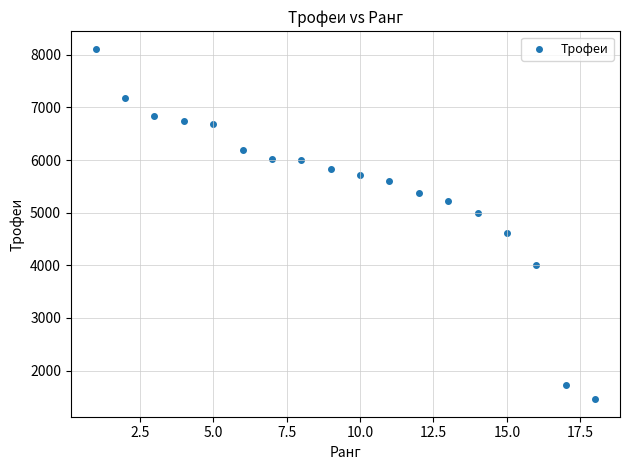

What is the range of X values (max minus min)?

17